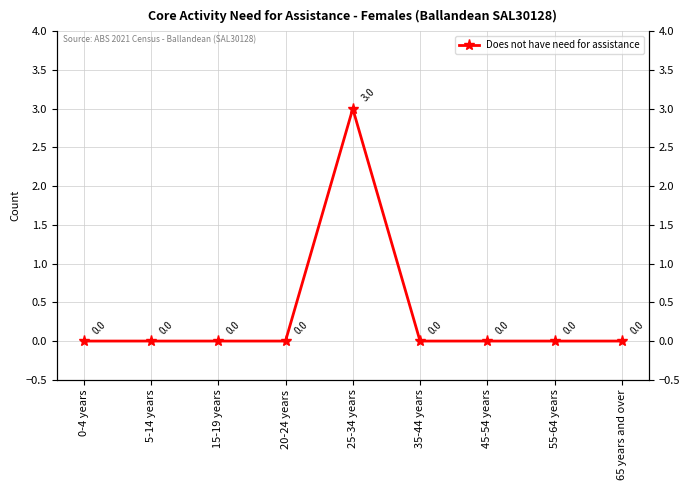

The value at 25-34 years is 1. True or false?

False